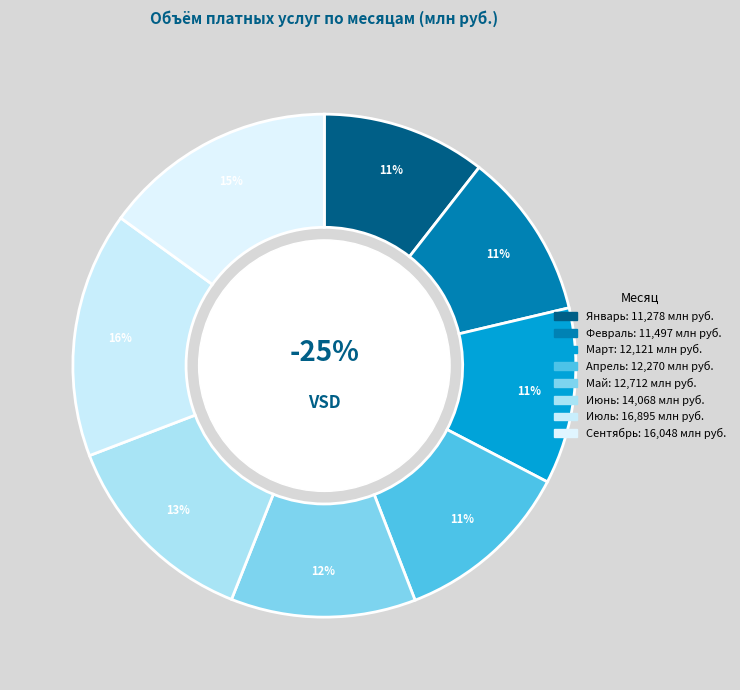

Does any single category account for the majority?

No